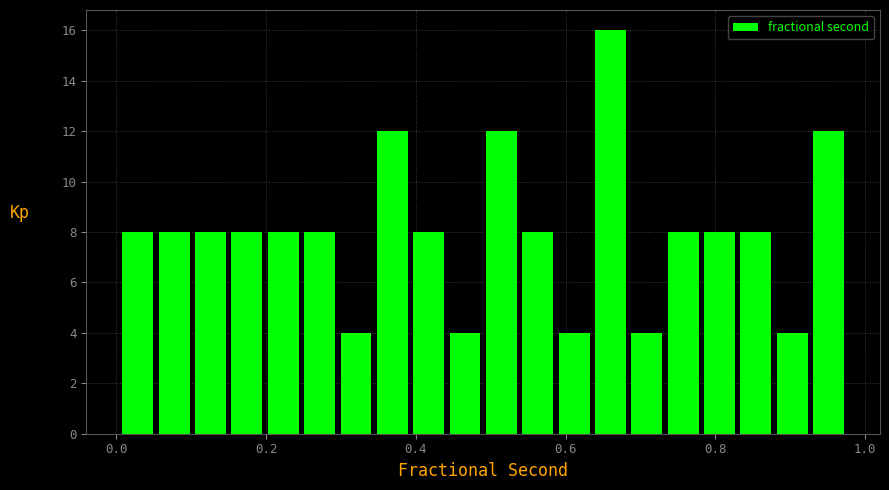

Read against the x-axis, roughly where is the centre of the tallest bar?

0.66